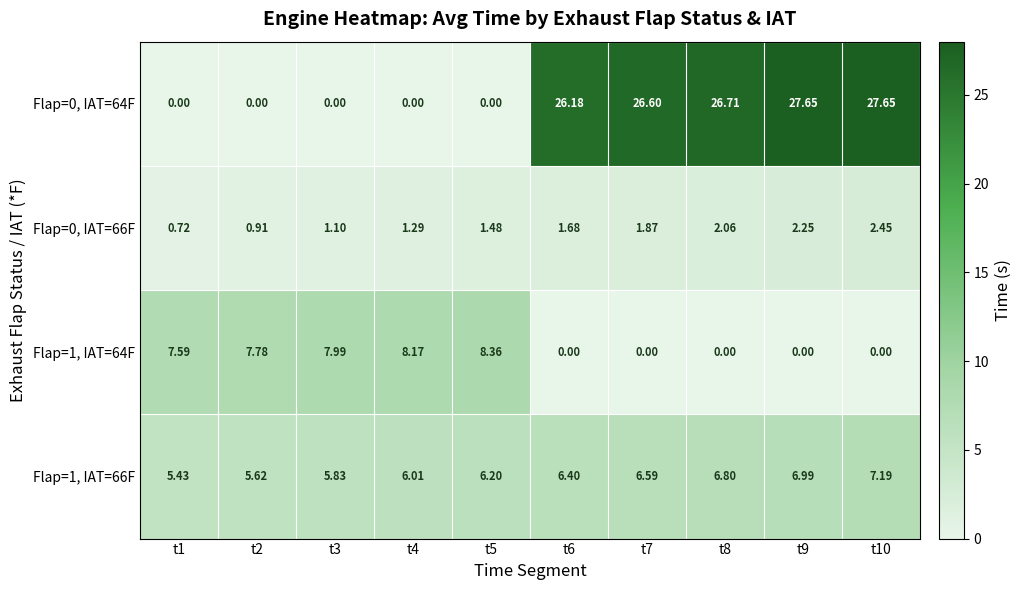

List the series in order of their peak value, highest first.

Flap=0, IAT=64F, Flap=1, IAT=64F, Flap=1, IAT=66F, Flap=0, IAT=66F